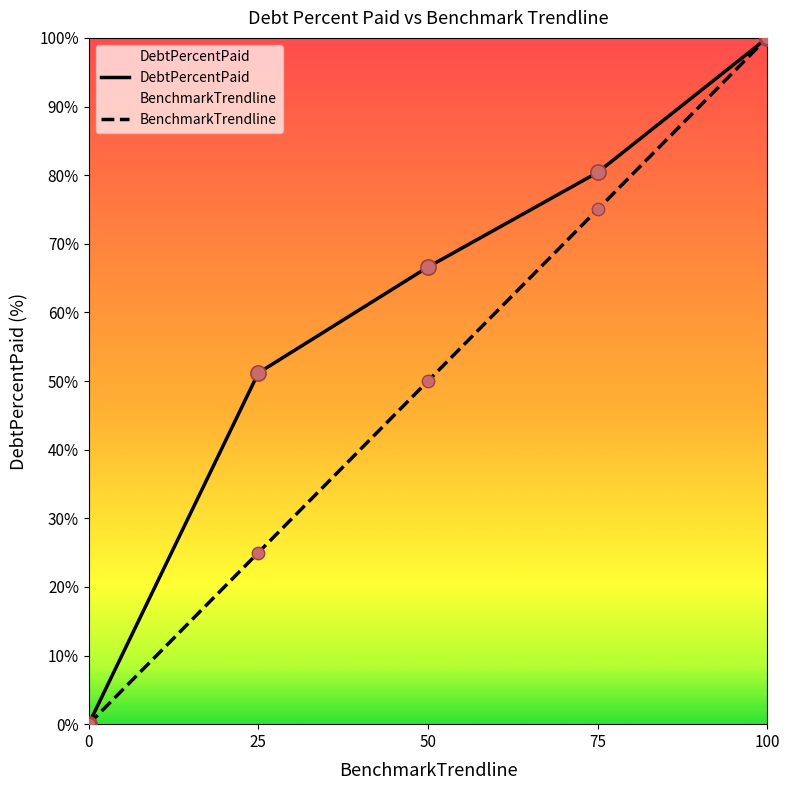

Which series contains the lowest Y value?

DebtPercentPaid